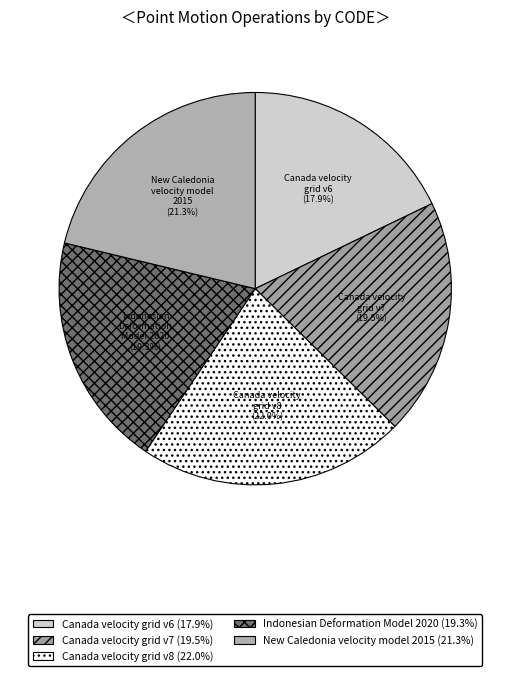

Combined, do Canada velocity grid v8 and Indonesian Deformation Model 2020 account for over 50%?

No